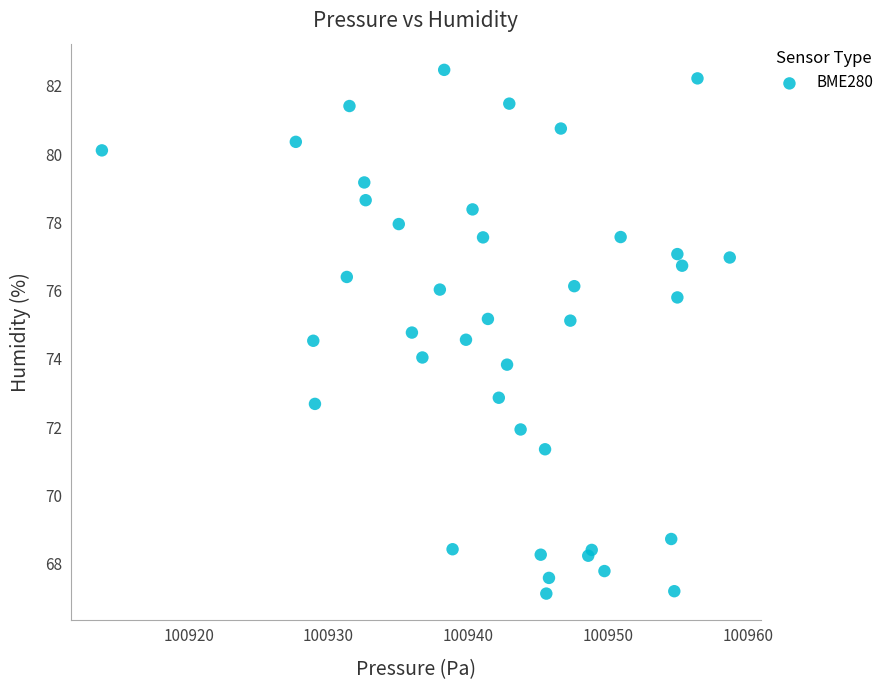

What is the range of X values (max minus min)?

44.9